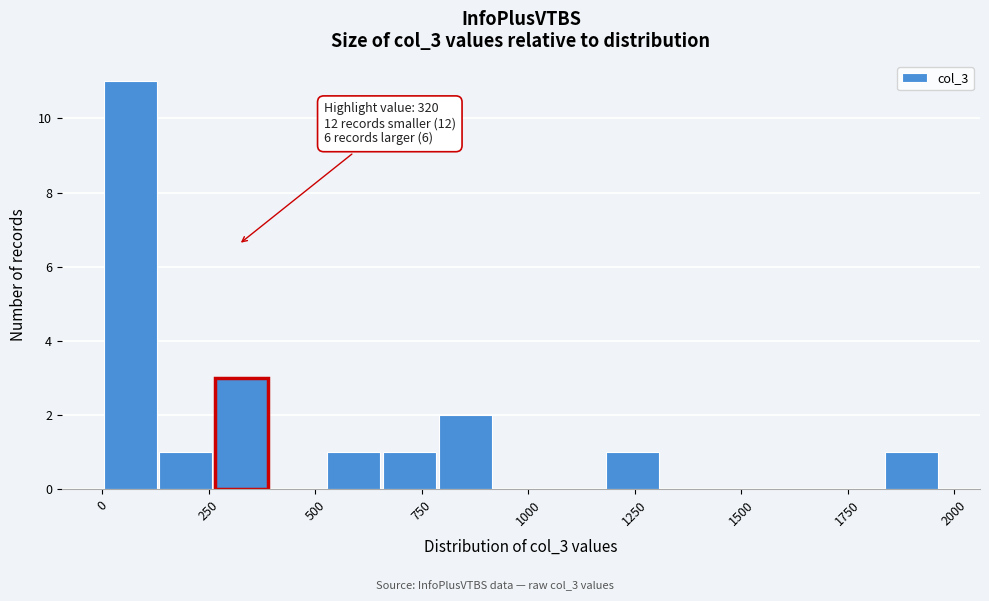

Around what value on the x-axis is the tallest bar? Give the approximate position of its centre, as read against the axis.

50